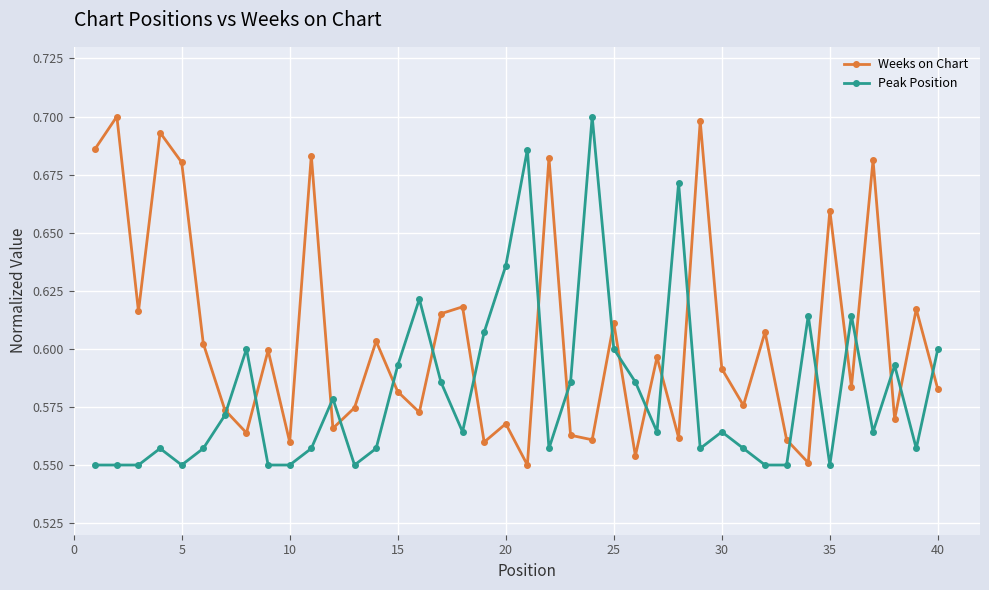

How many Peak Position values are between 0 and 1?

40